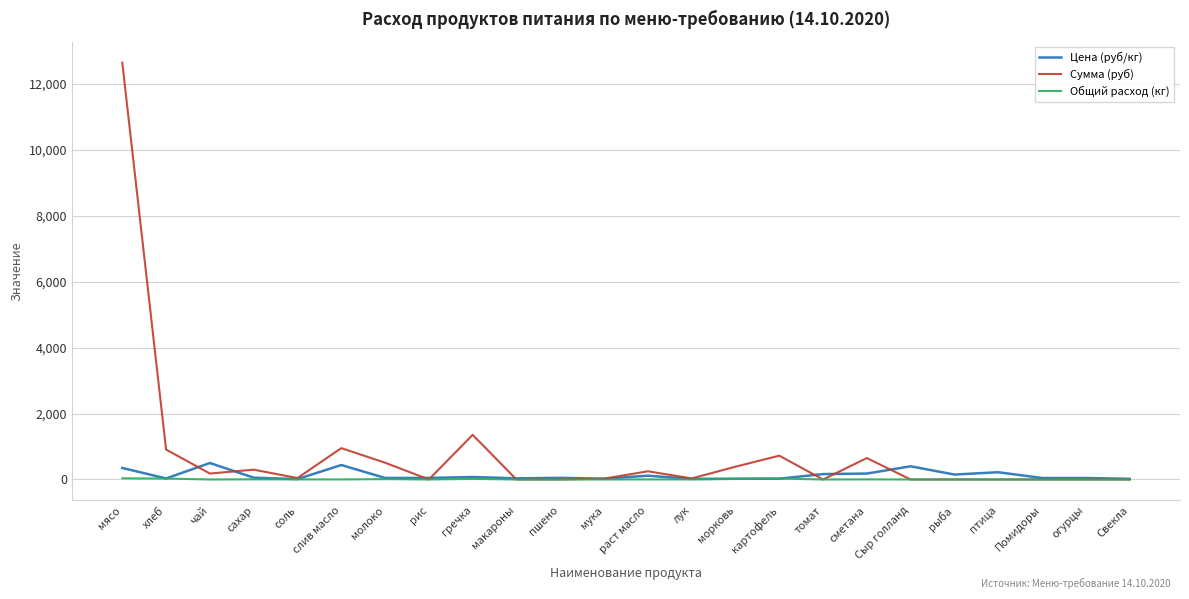

Which series has the widest spread of values?

Сумма (руб)